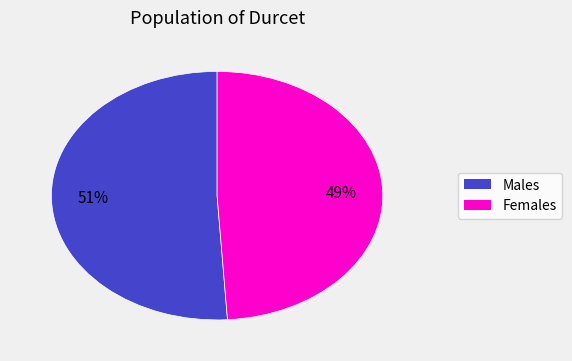

Is there any slice that represents more than half of the pie?

Yes